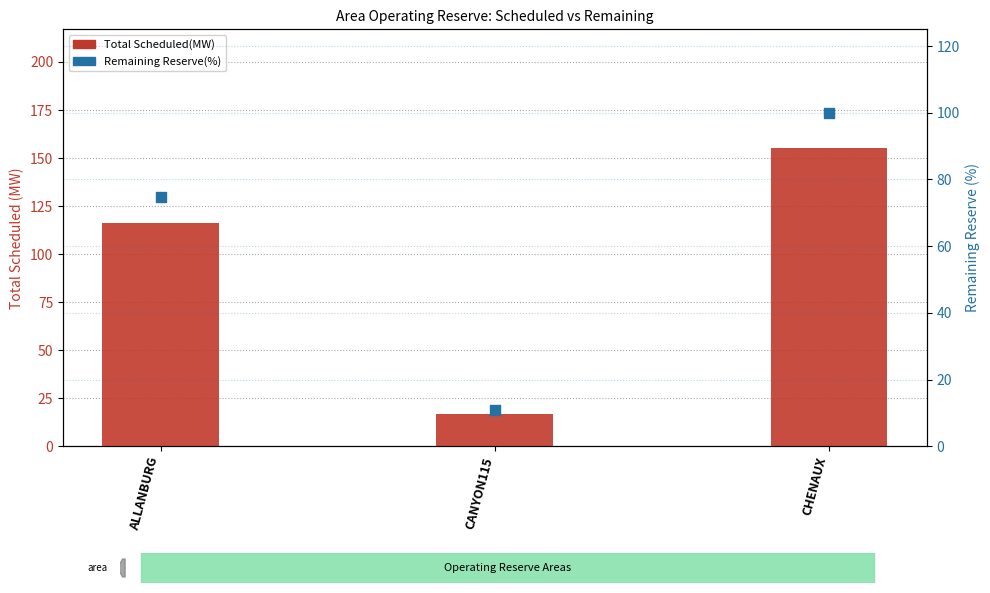

At how many categories does at least one series exceed 131?

1